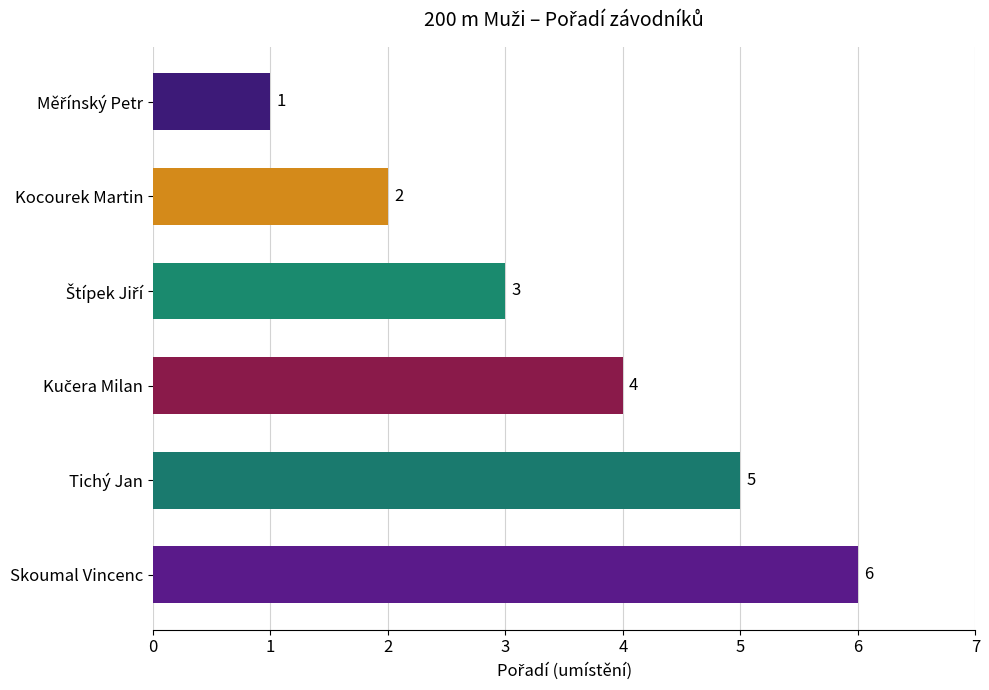

How many values are between 2 and 5?

4